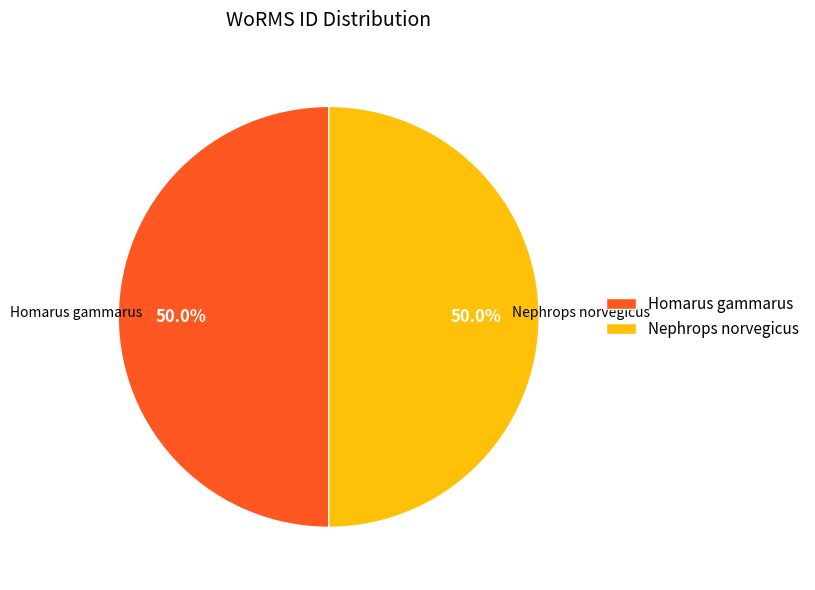

Do Nephrops norvegicus and Homarus gammarus together represent more than half of the pie?

Yes